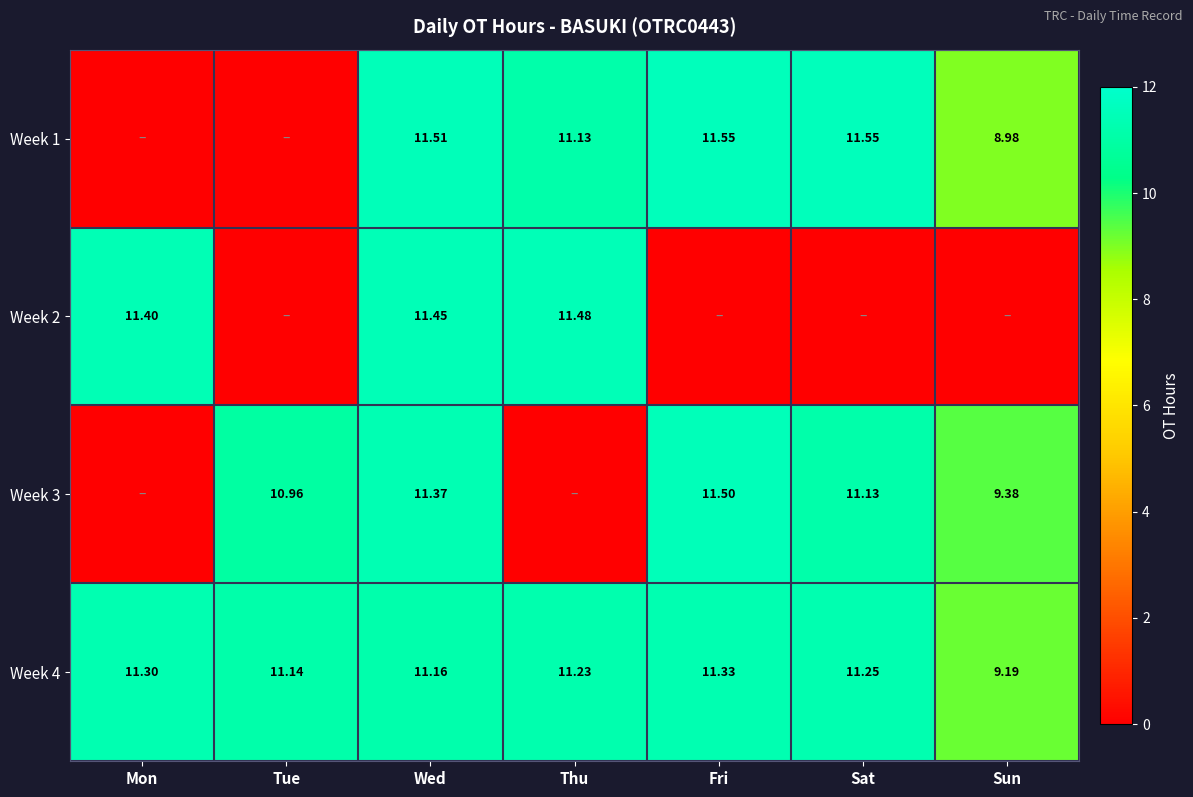

Is the value of Week 2 at Mon greater than the value of Week 3 at Fri?

No